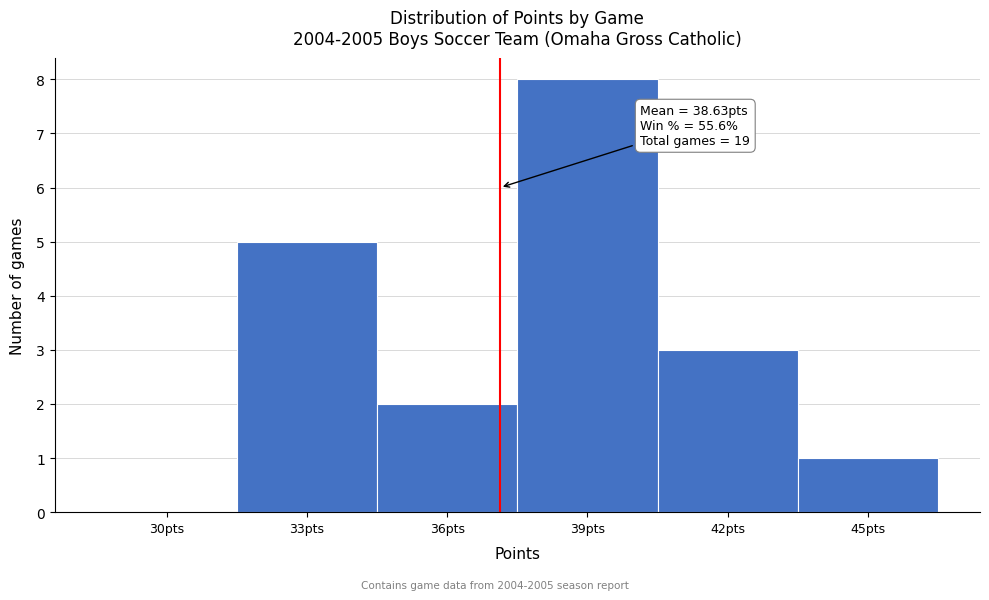

Reading left to right, what are all the values shown in this chart?

30pts=0	33pts=5	36pts=2	39pts=8	42pts=3	45pts=1